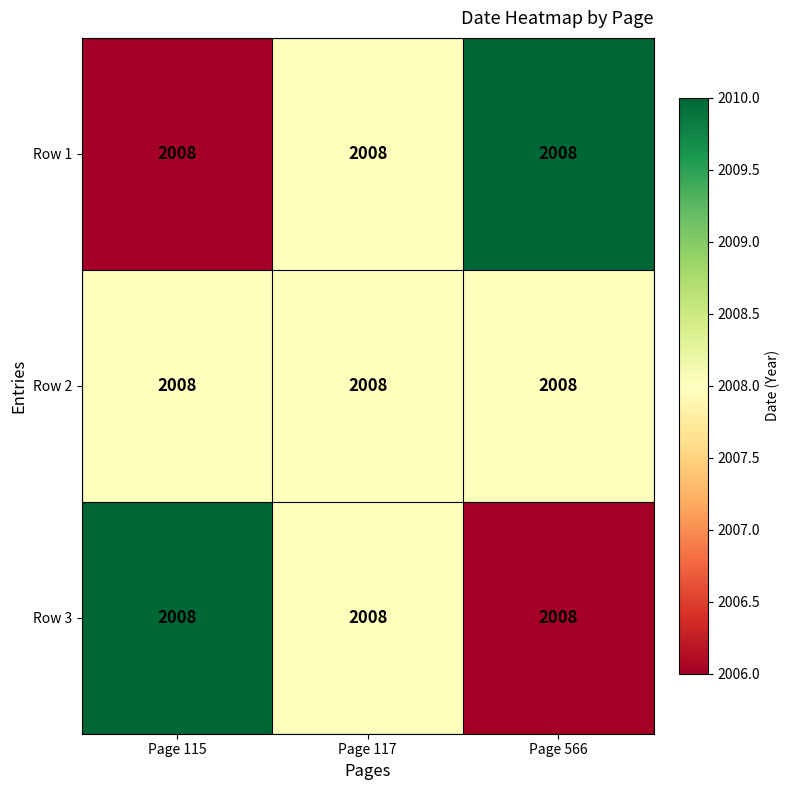

Reading right to left, transcribe all the data shown in this chart.

Row 1: Page 566=2008	Page 117=2008	Page 115=2008
Row 2: Page 566=2008	Page 117=2008	Page 115=2008
Row 3: Page 566=2008	Page 117=2008	Page 115=2008